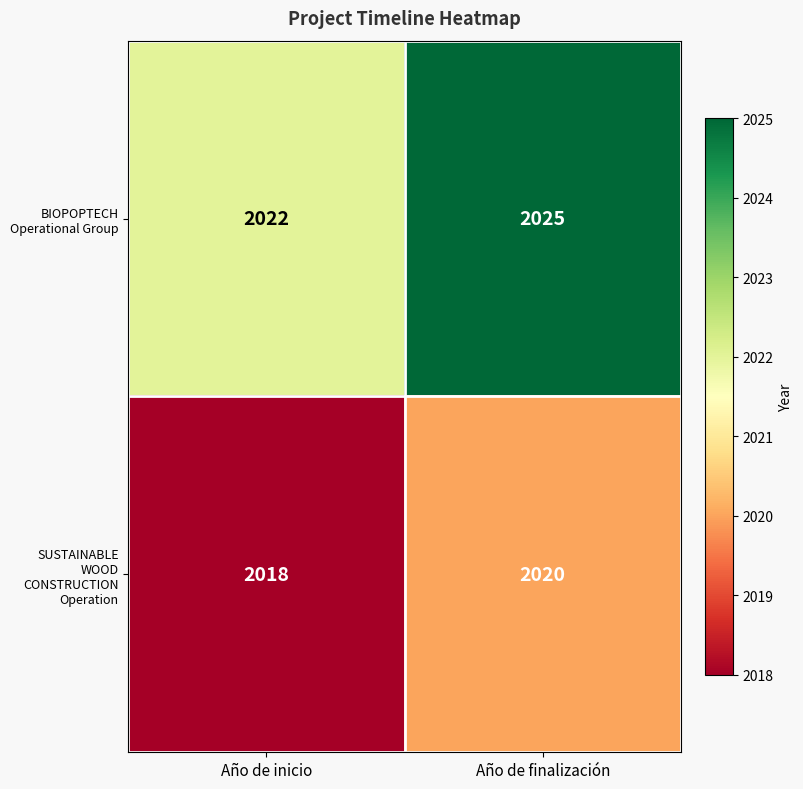

The BIOPOPTECH Operational Group series shows 2022 at Año de inicio. True or false?

True